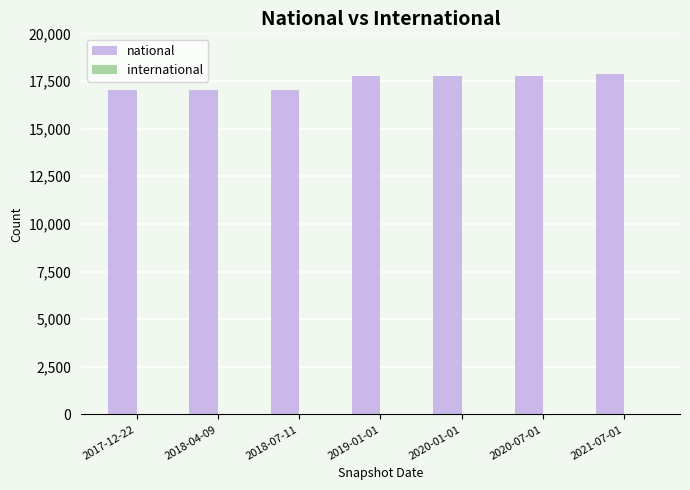

How many data points are less than 17741?

3